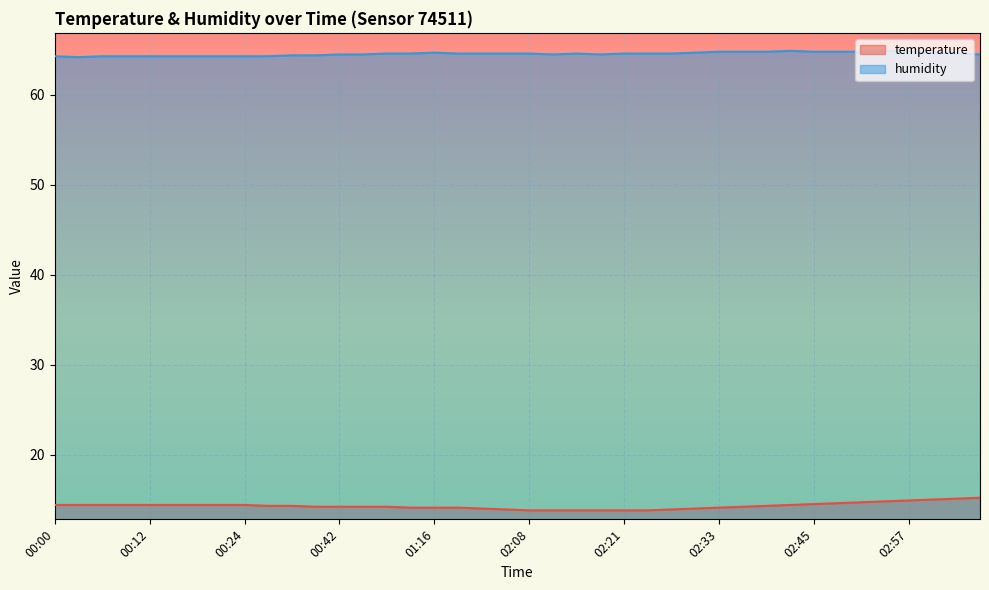

Is it true that temperature equals 23.9 at 00:24?

False